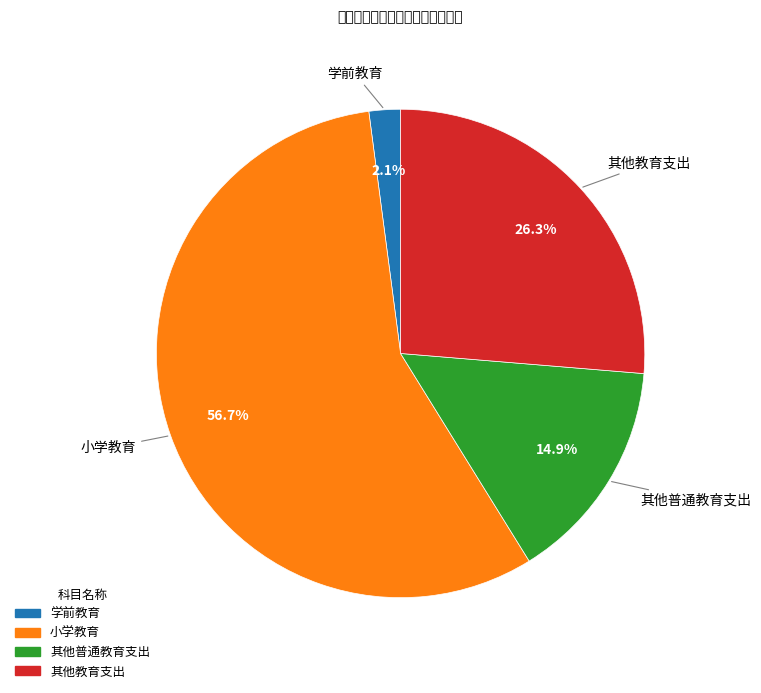

What is the ratio of the value at 其他普通教育支出 to the value at 其他教育支出?

0.6